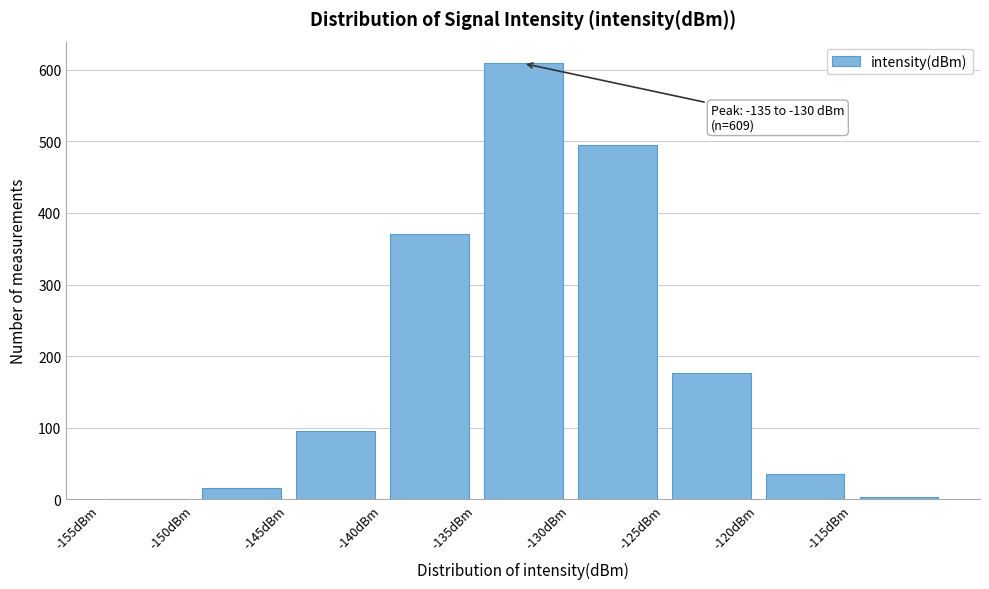

Which range on the x-axis has the tallest bar?

-135 to -130